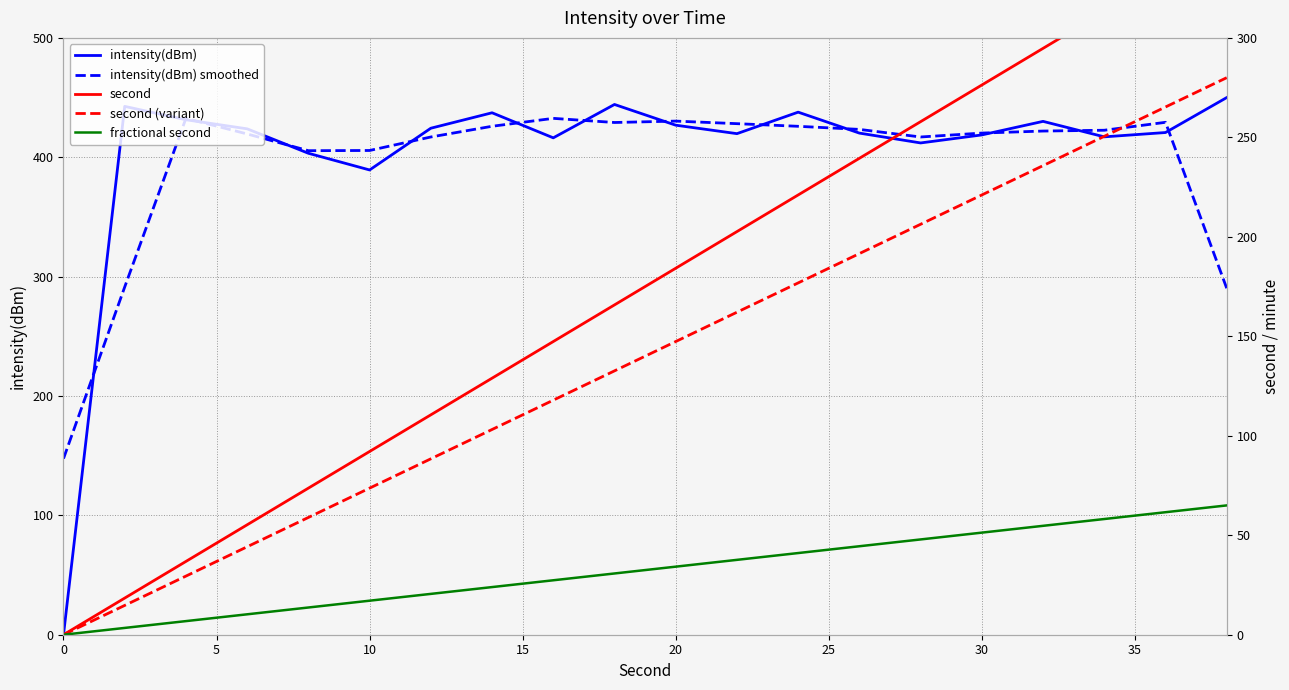

At which label is intensity(dBm) closest to 225?

10